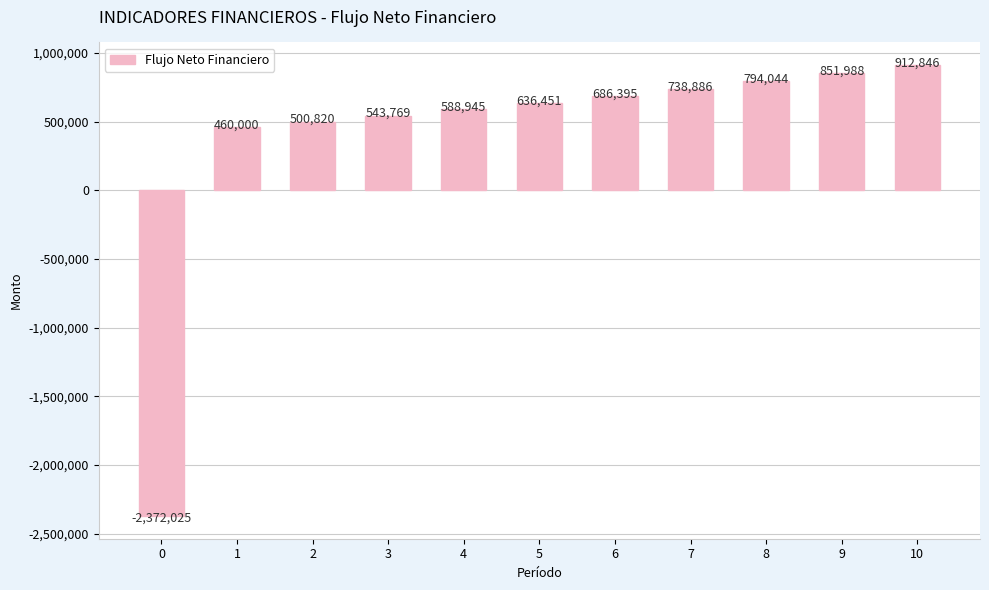

How many bars are there in total?

11